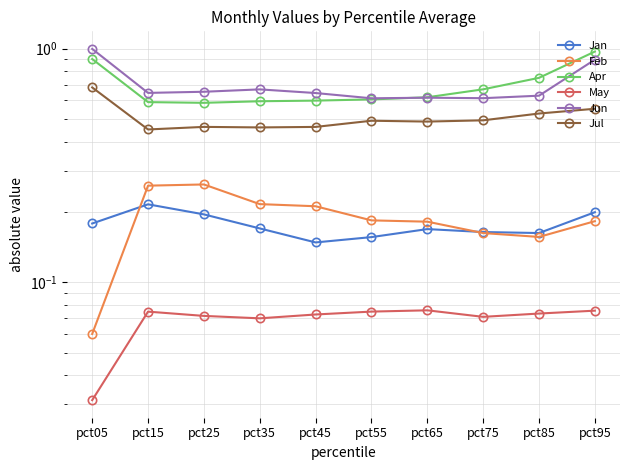

What is the approximate value of Jan at pct85?

0.2